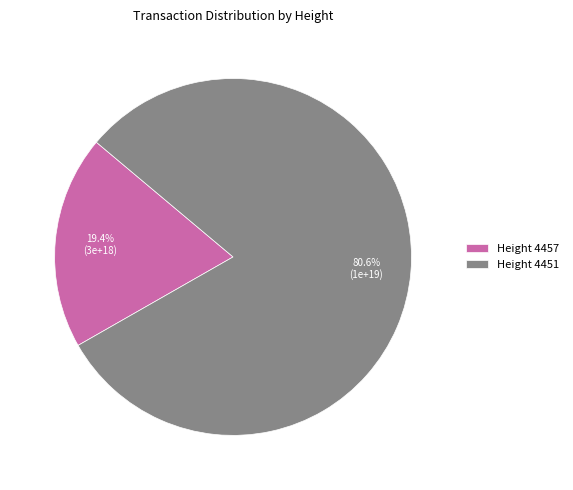

Combined, do Height 4457 and Height 4451 account for over 50%?

Yes